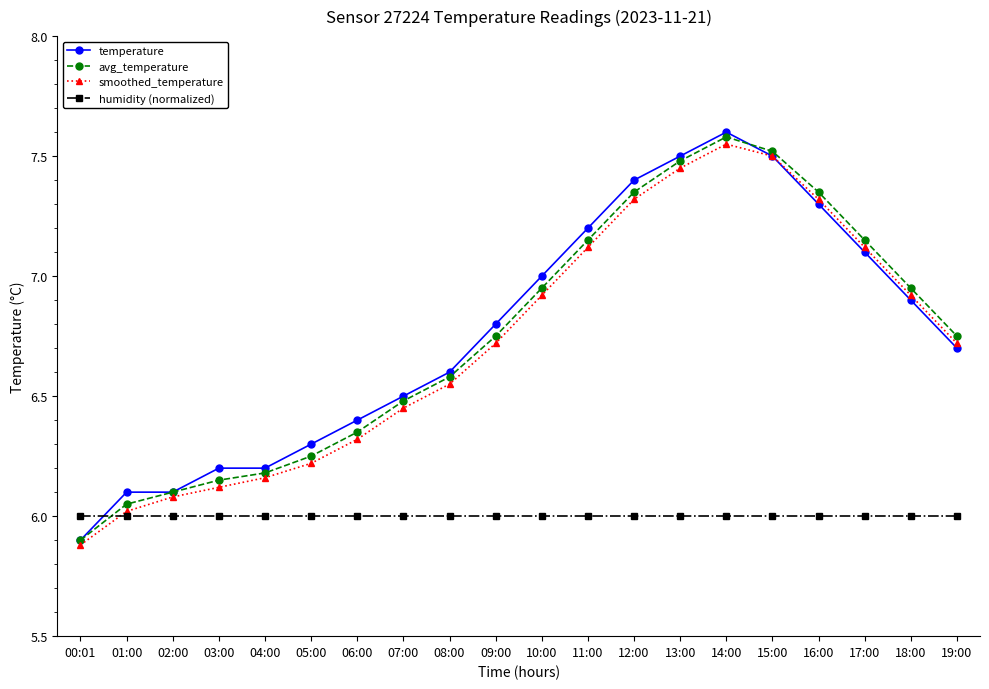

True or false: temperature has more than 0 points higher than both neighbors.

True